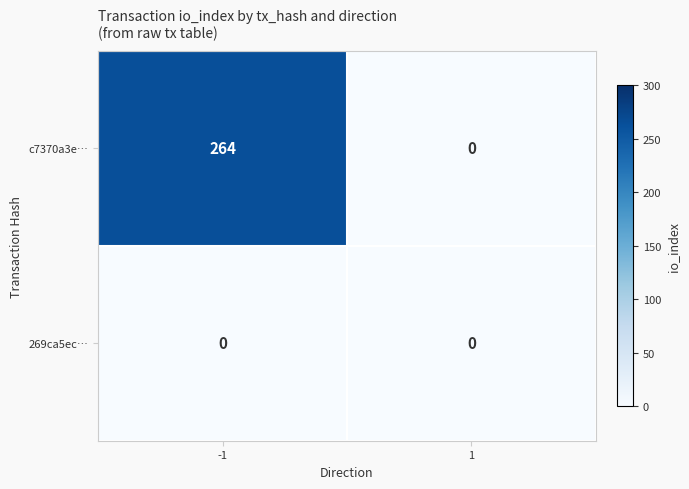

What is the highest value of the c7370a3e… series?

264